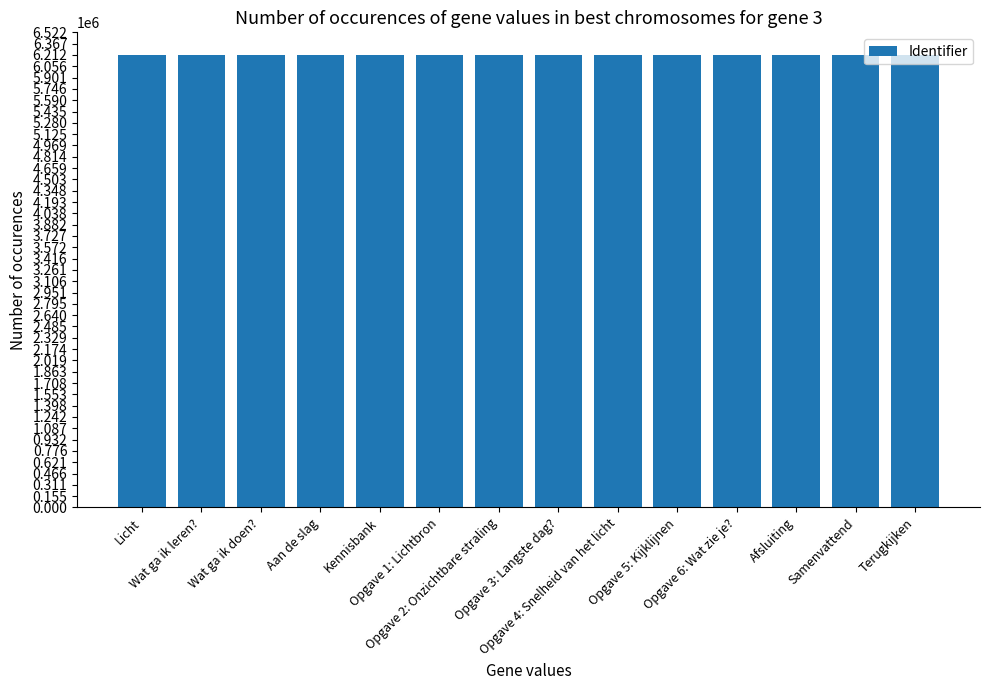

The chart shows a value of 6211439 at Opgave 5: Kijklijnen. True or false?

True